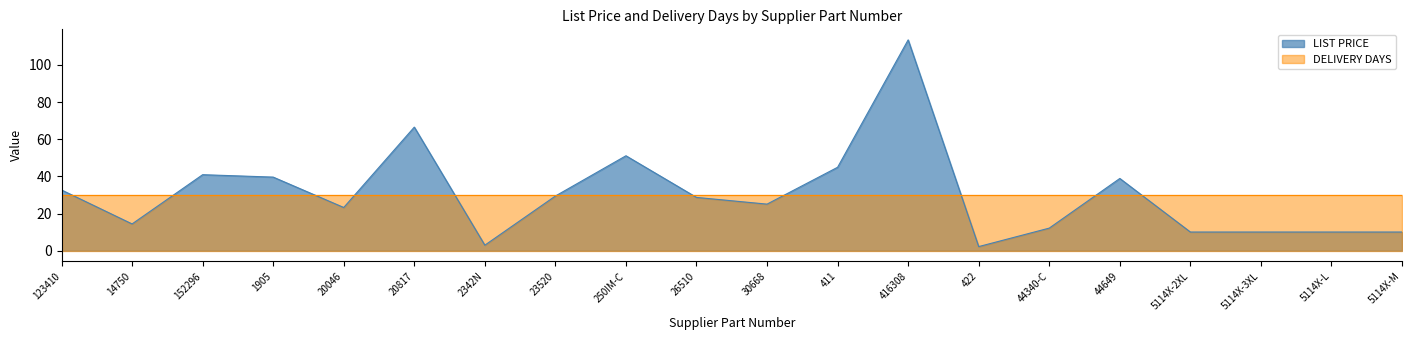

What is the difference between the second highest and minimum values?

64.3